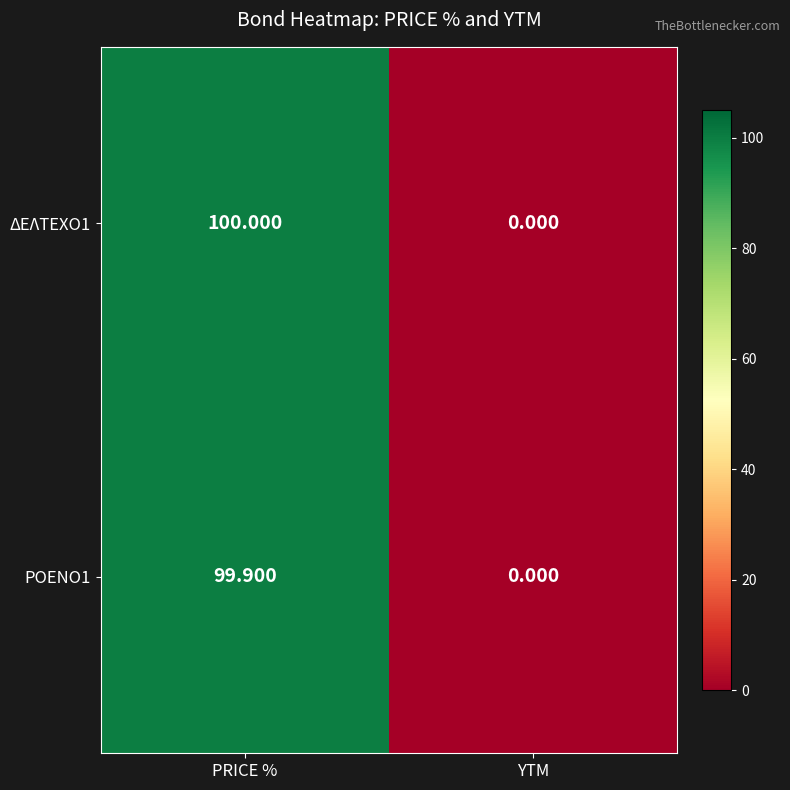

List the series in order of their overall mean, lowest first.

ΡΟΕΝΟ1, ΔΕΛΤΕΧΟ1